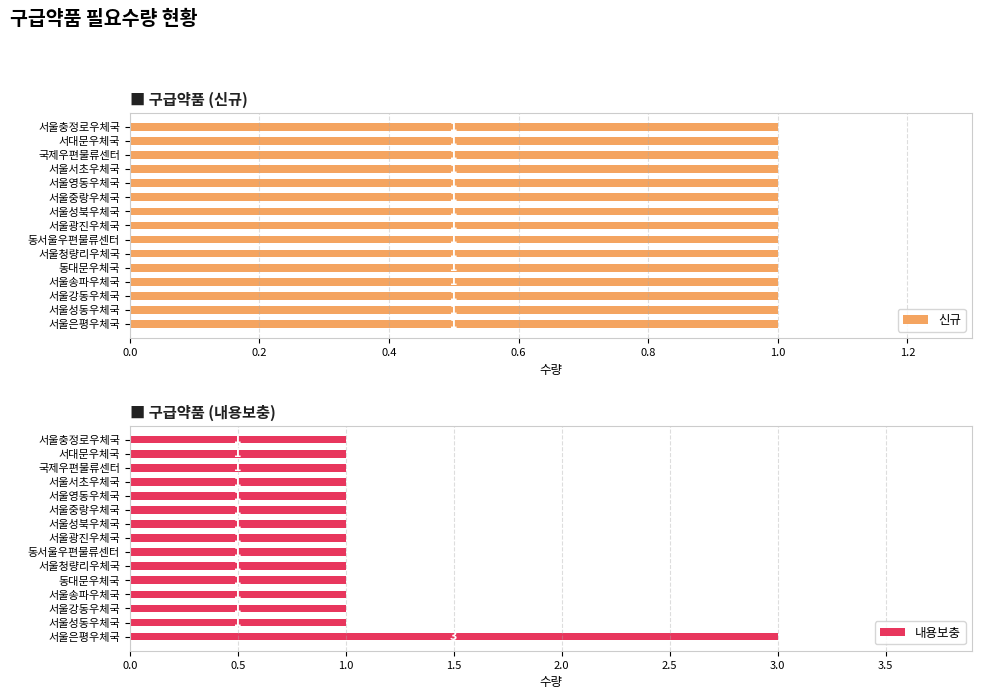

Which category has the highest value in the 내용보충 series?

서울은평우체국